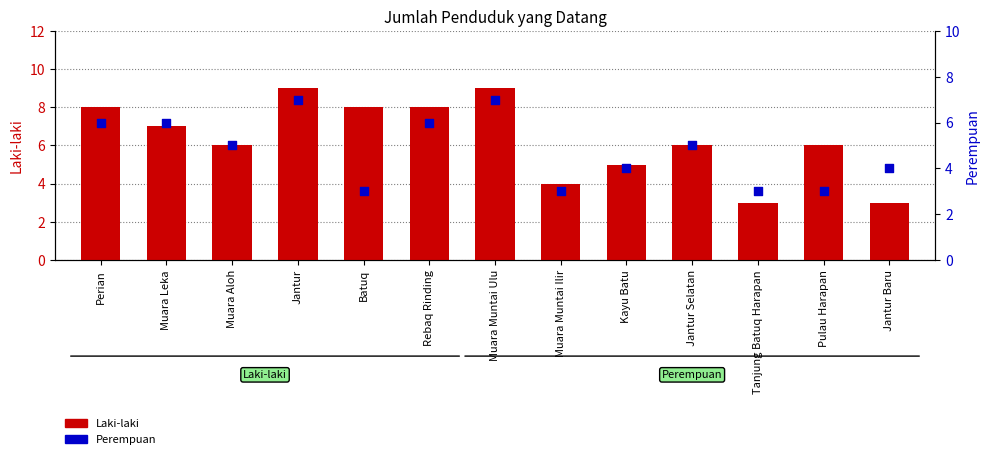

At which category is the sum across all series the highest?

Jantur